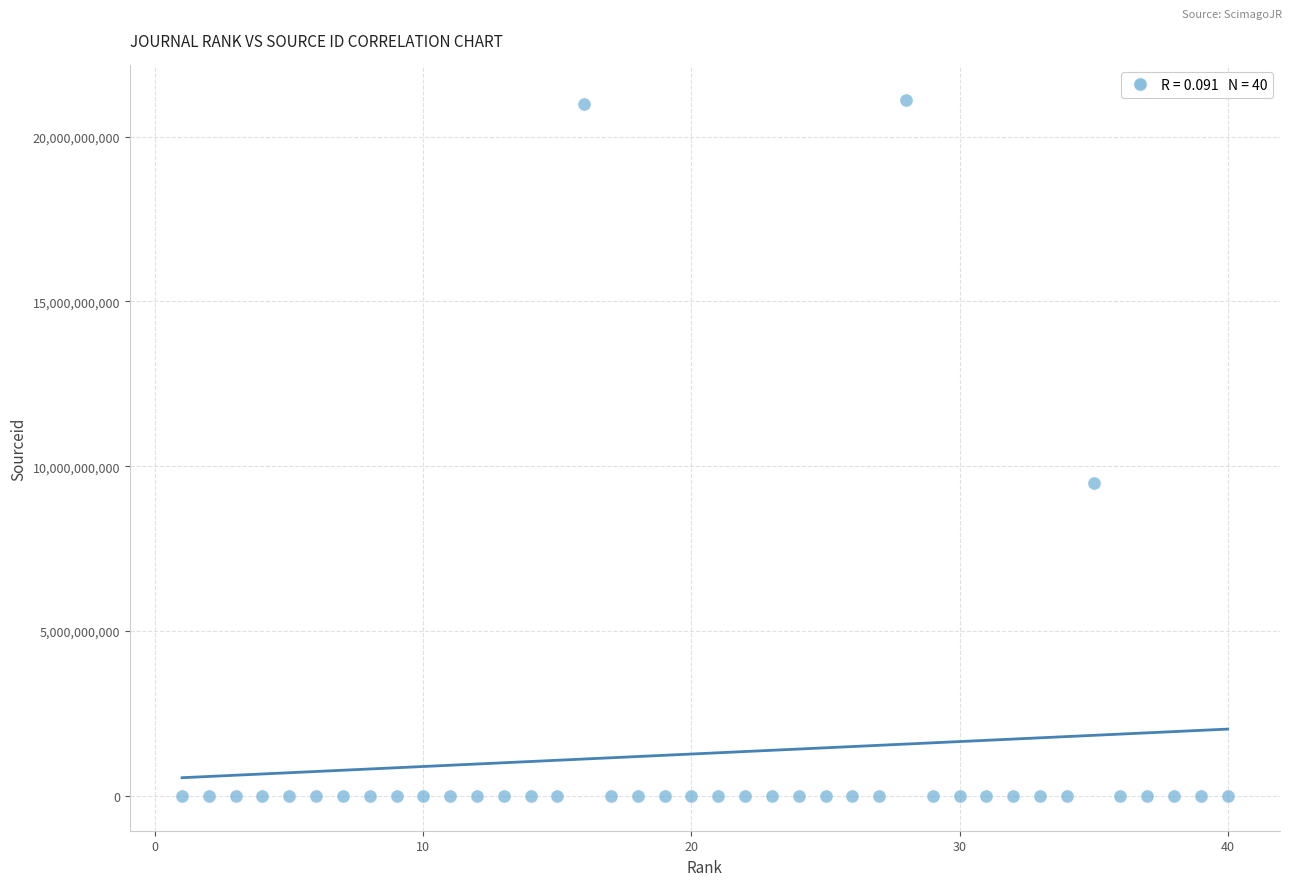

What Y value in the scatter plot is closest to 10550421594?

9500154039